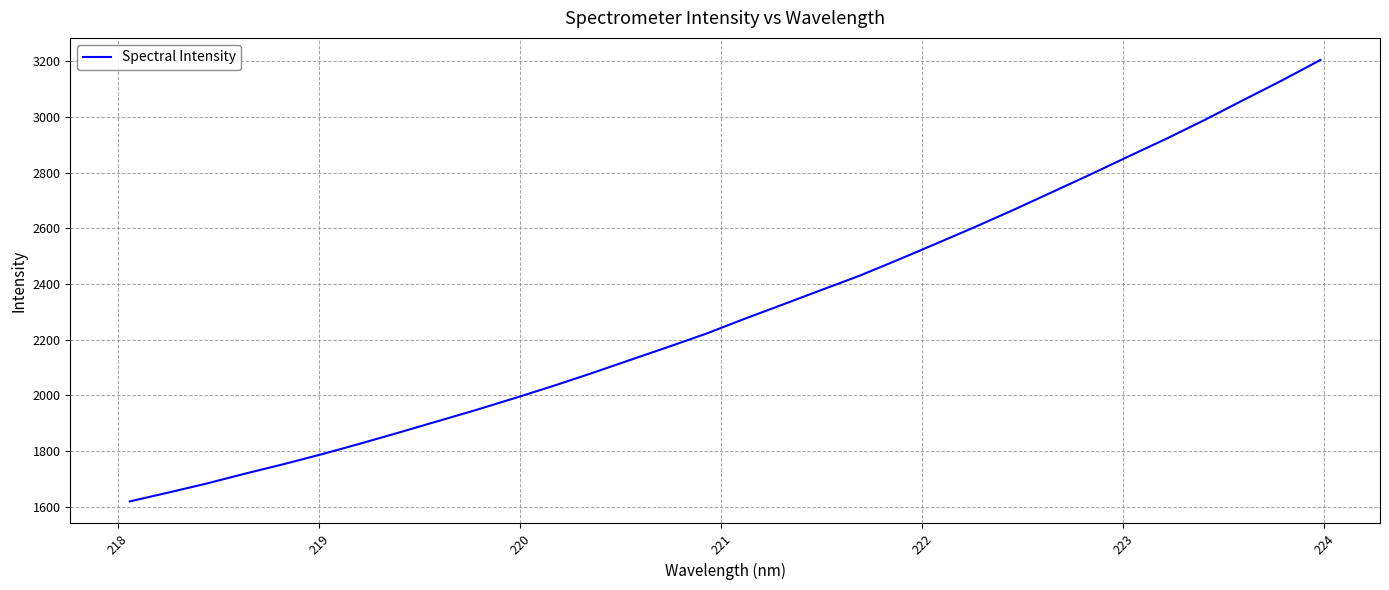

What is the maximum value shown in the chart?

3204.7